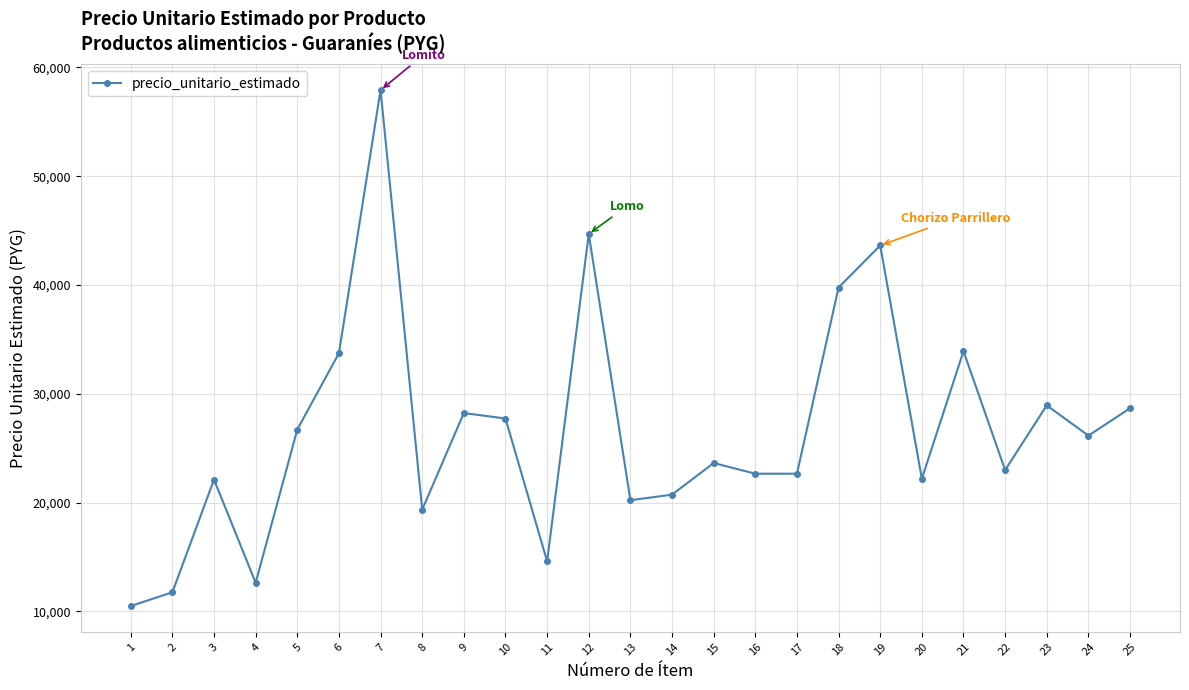

How many interior local peaks (higher than both neighbors) does the data have?

8